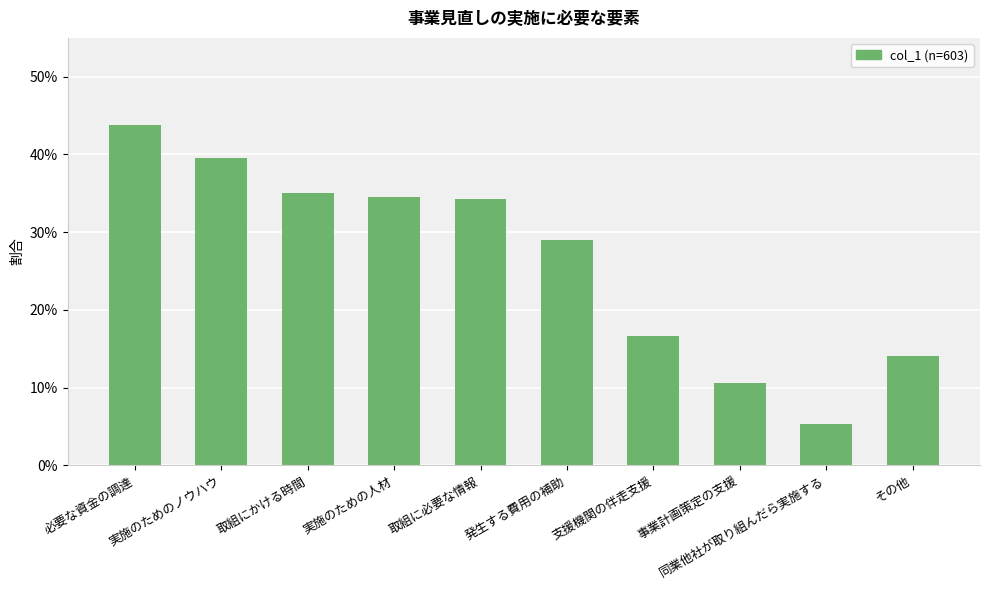

Are the bars horizontal?

No